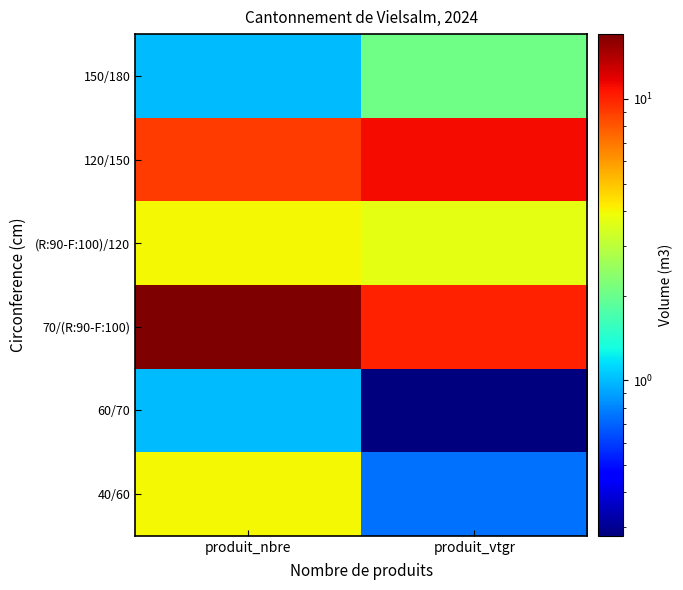

What is the total value across all series at produit_nbre?

36.0